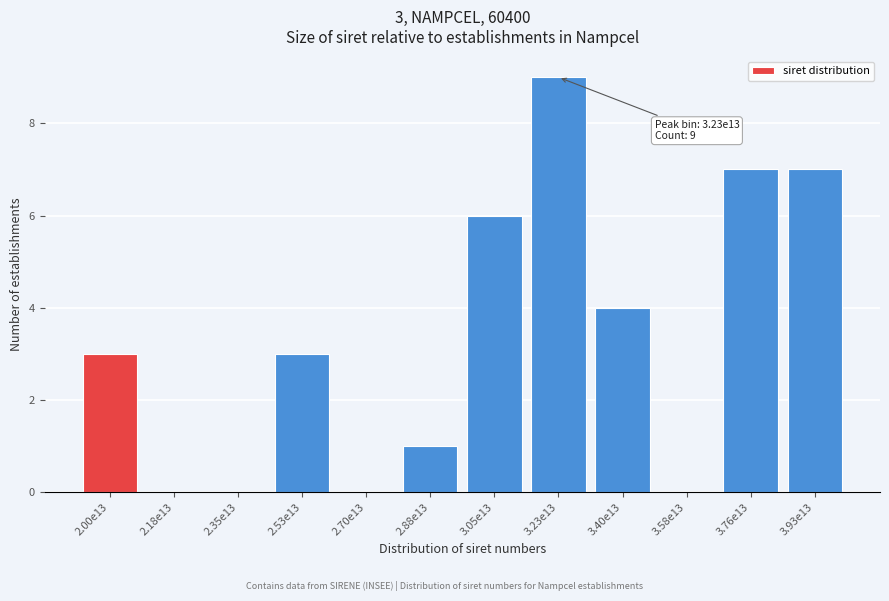

Reading left to right, extract all data points from this chart.

2.00e13=3	2.18e13=0	2.35e13=0	2.53e13=3	2.70e13=0	2.88e13=1	3.05e13=6	3.23e13=9	3.40e13=4	3.58e13=0	3.76e13=7	3.93e13=7